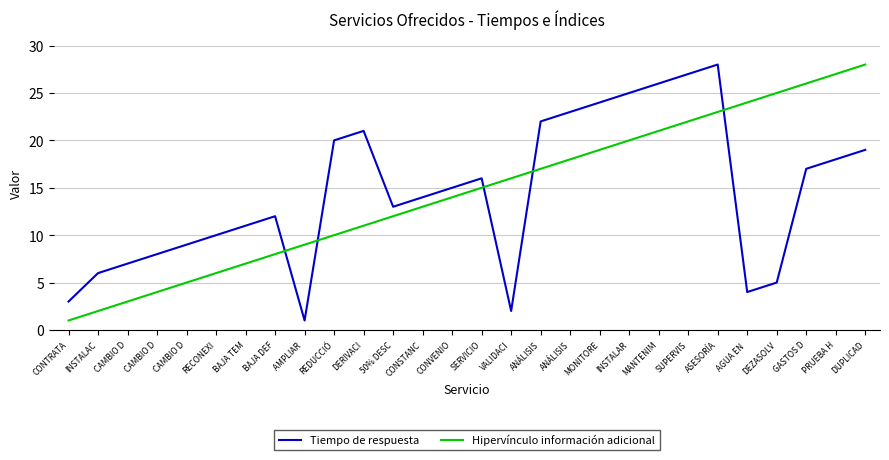

Where is Tiempo de respuesta nearest to the value 14?

CONSTANC